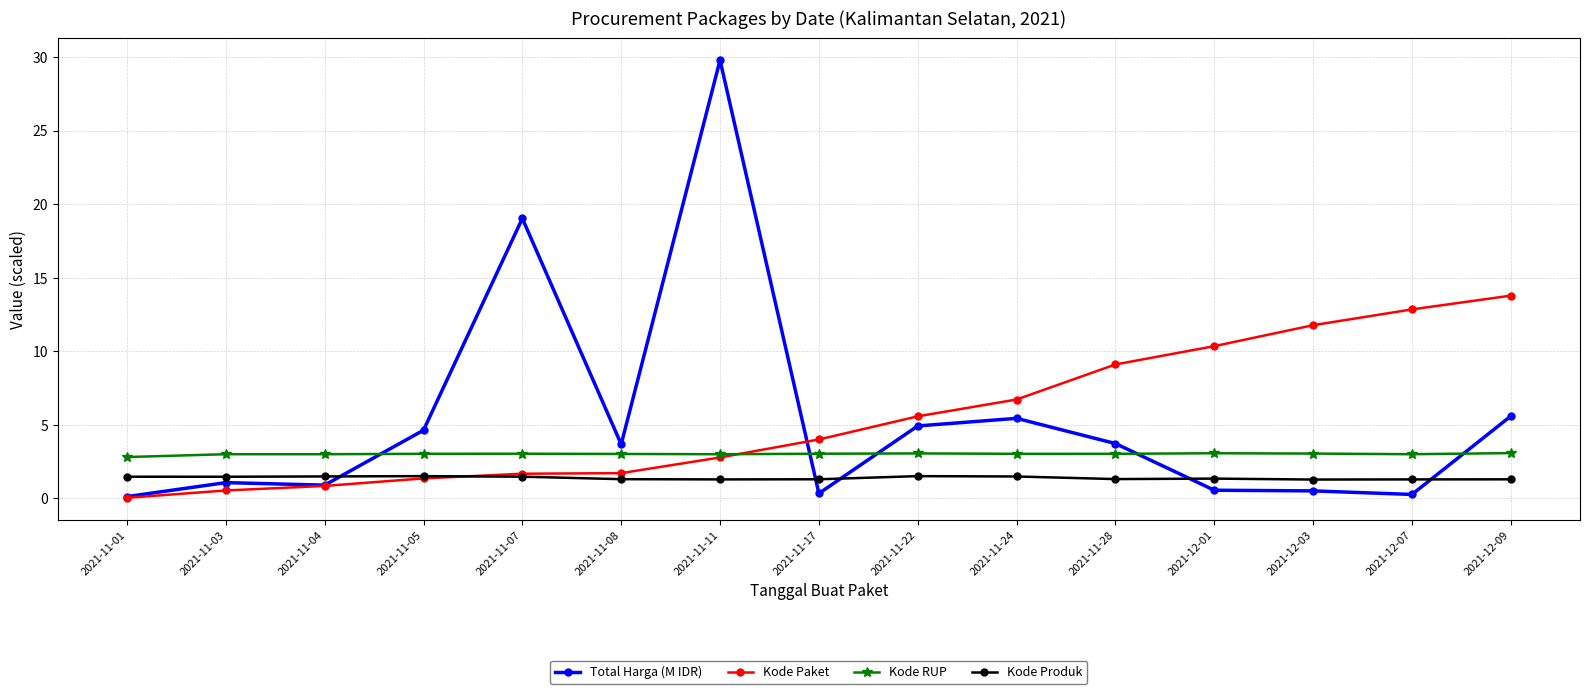

Rank the series by their maximum value, from lowest to highest.

Kode Produk, Kode RUP, Kode Paket, Total Harga (M IDR)